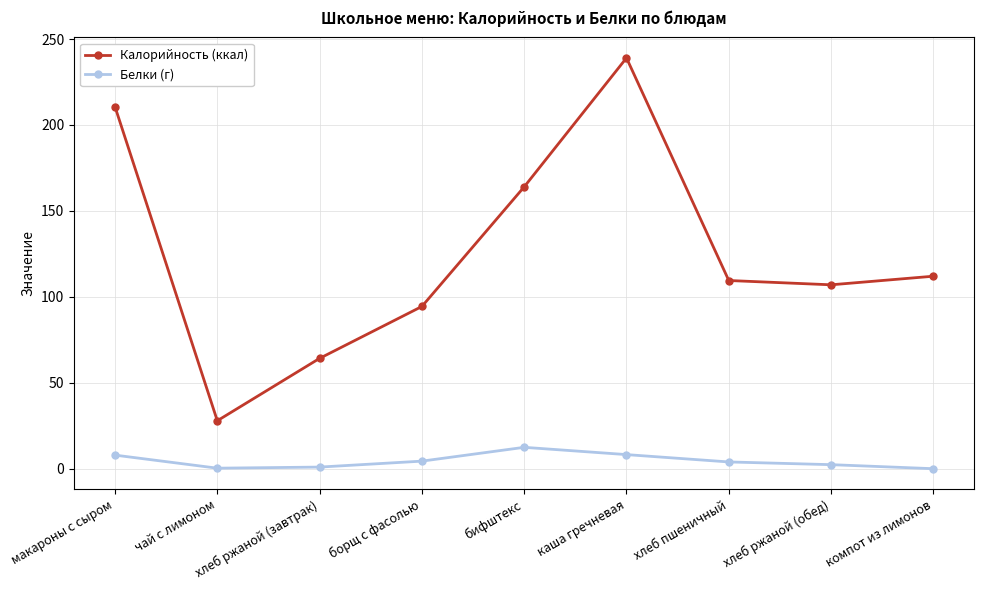

True or false: Калорийность (ккал) and Белки (г) cross at least once.

False